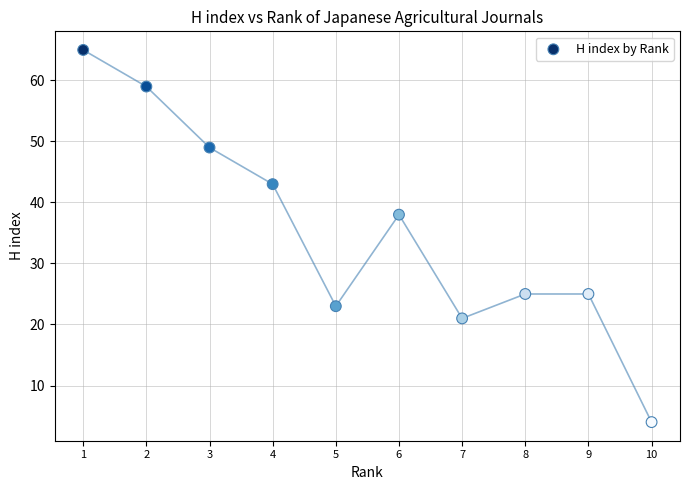

What is the range of X values (max minus min)?

9